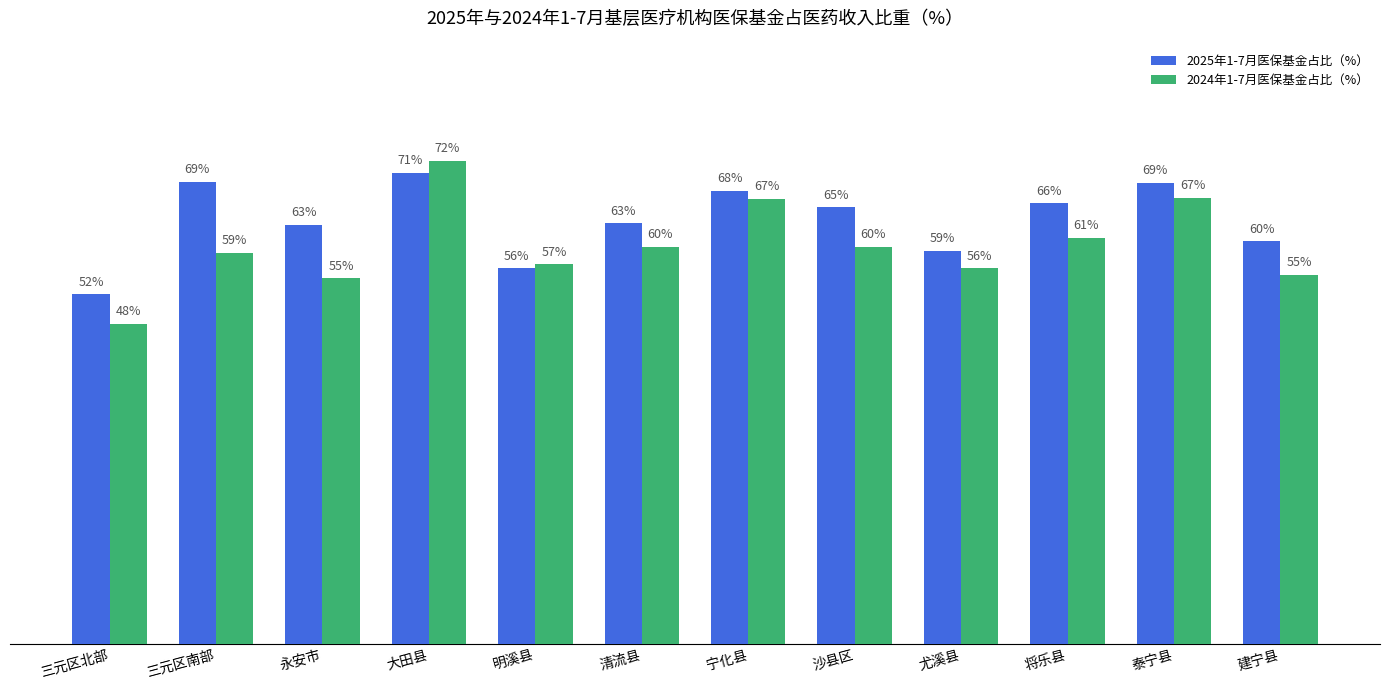

Where is 2025年1-7月医保基金占比（%） nearest to the value 61?

建宁县